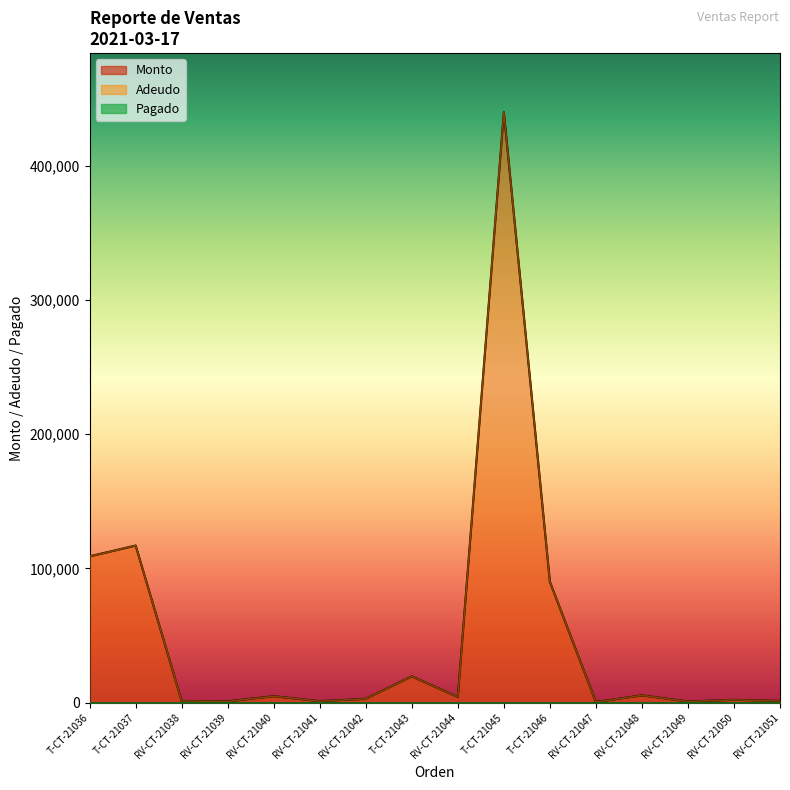

What is the difference between the second highest and second lowest values in the Adeudo series?

116200